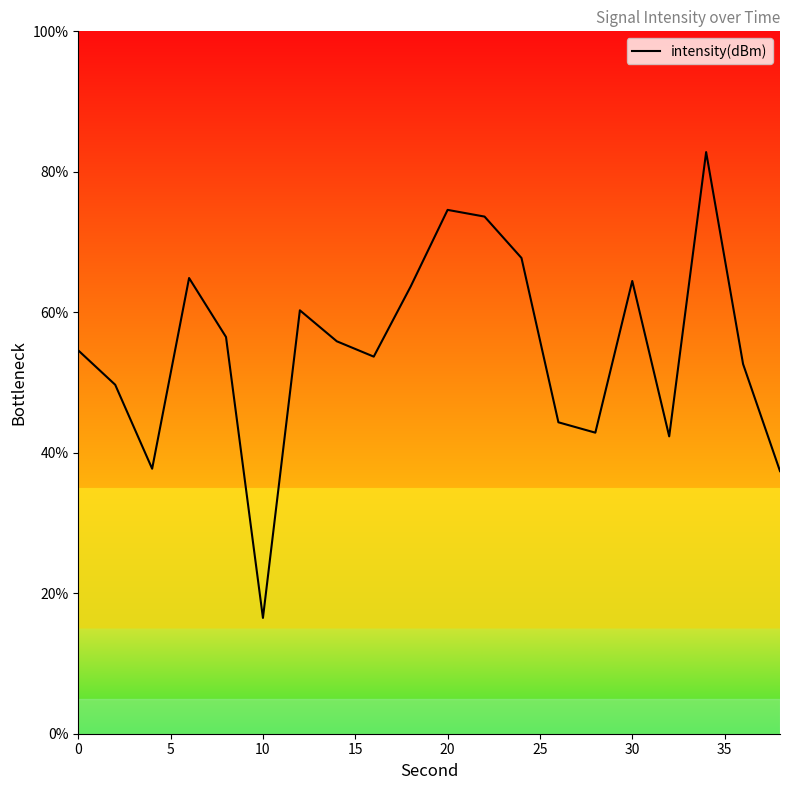

How many lines are shown in the chart?

1